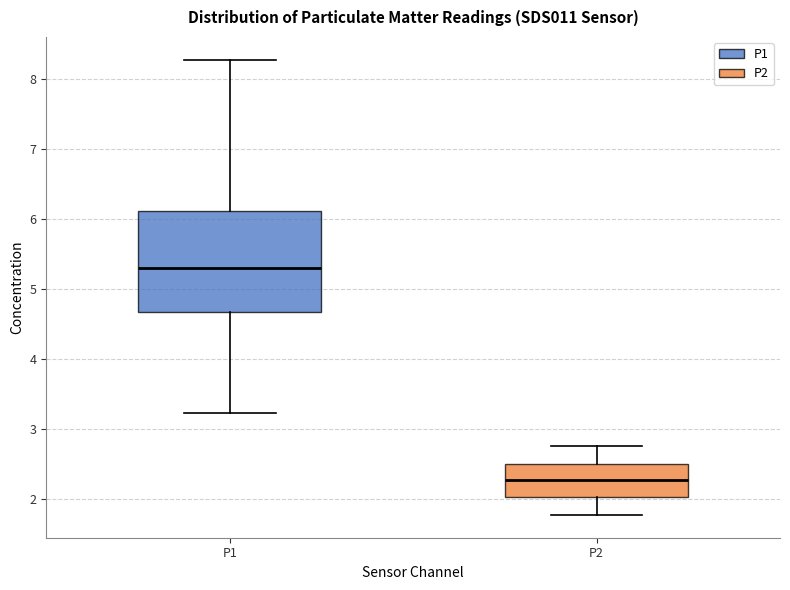

Which box's median line is the highest?

P1